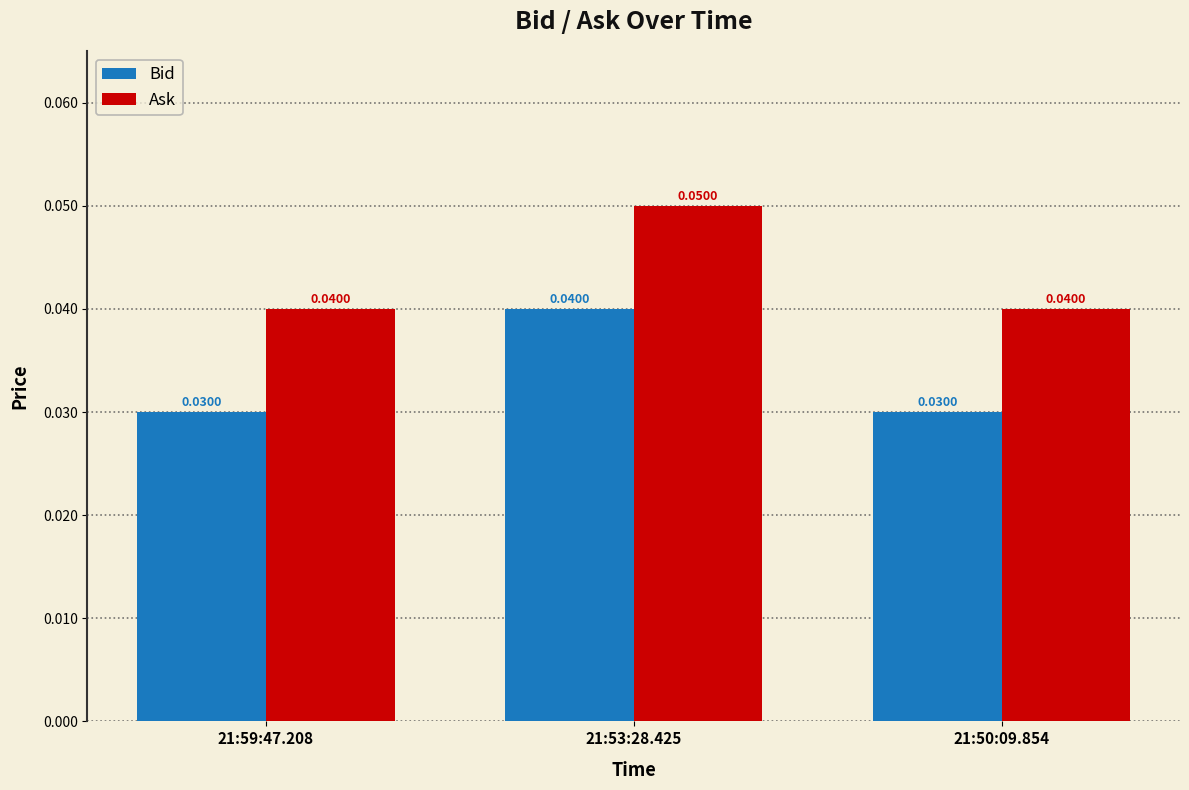

Which series has the largest total across all categories?

Ask